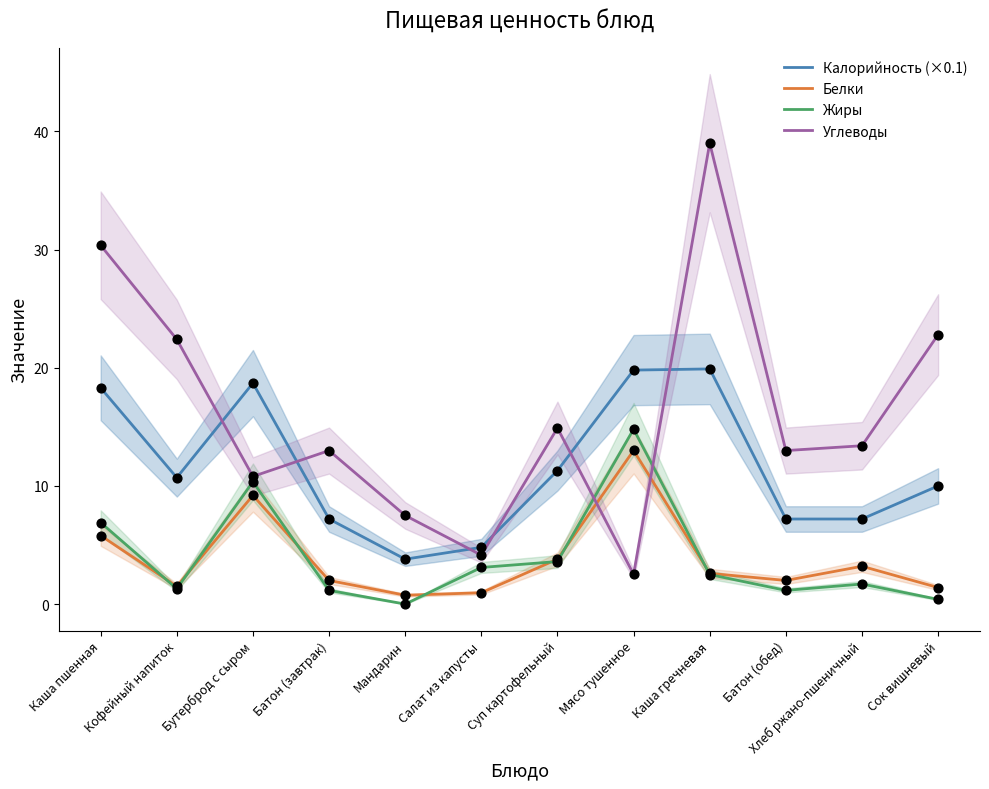

At how many categories does at least one series exceed 14?

7